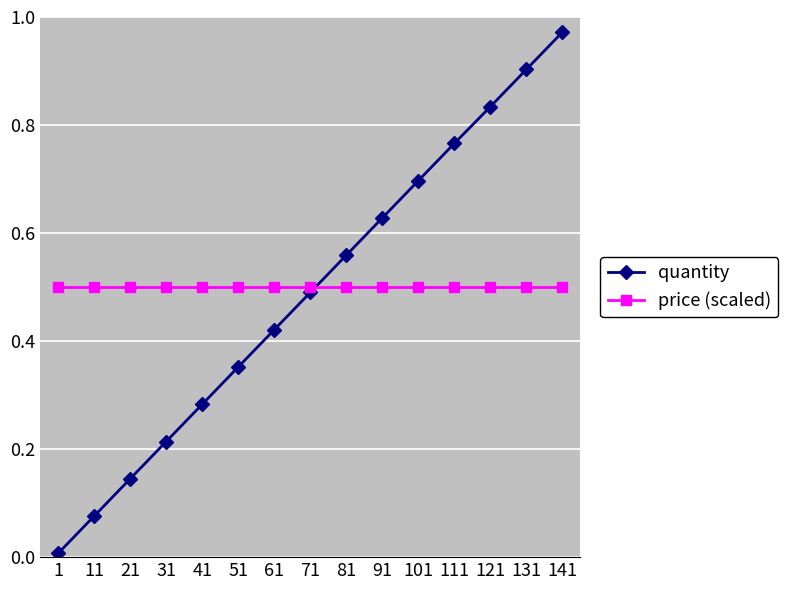

How many lines are shown in the chart?

2